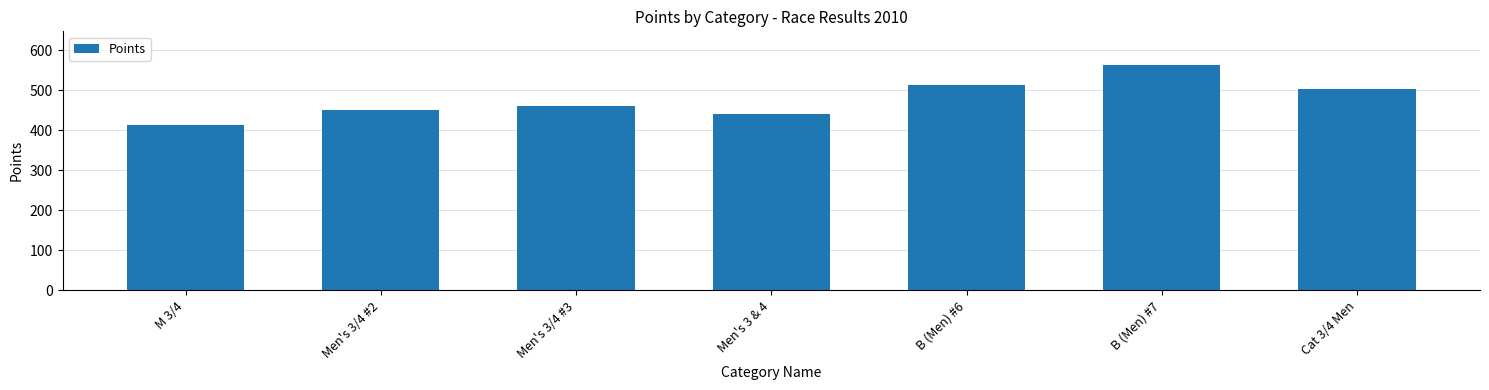

Does the chart contain any negative values?

No